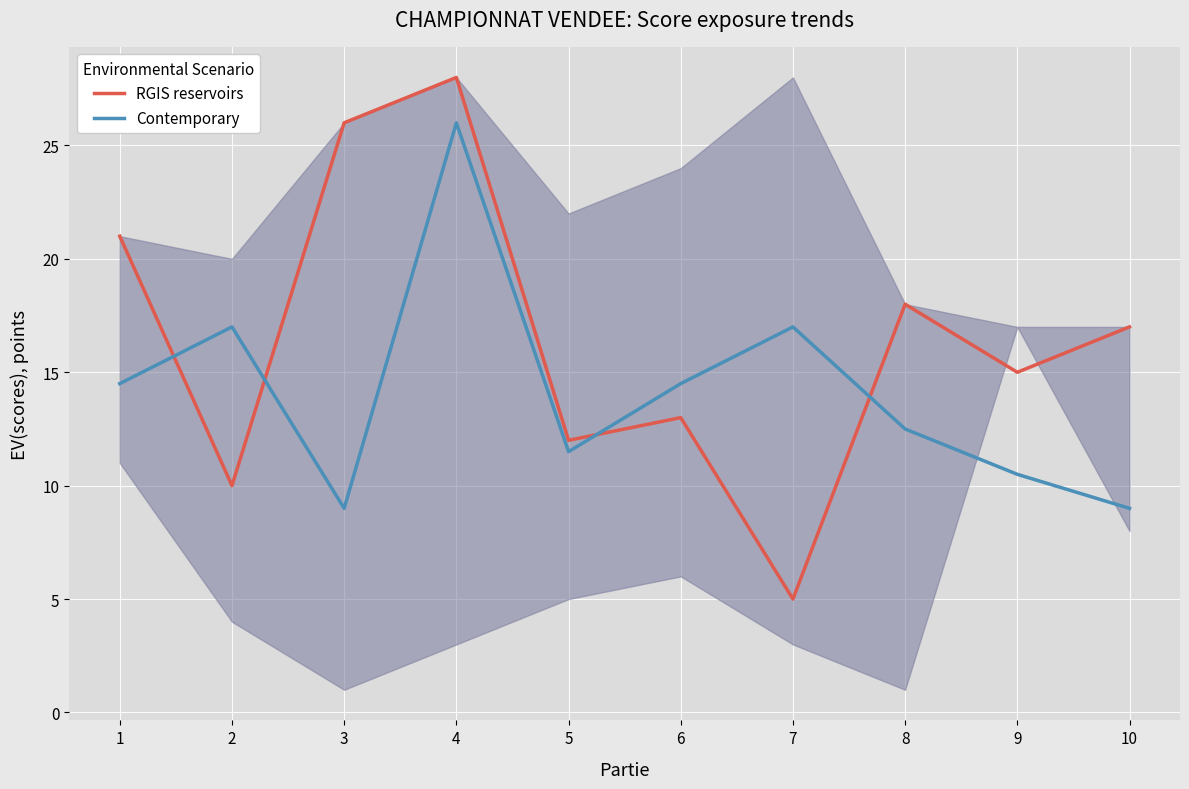

List the labels in order of Contemporary value, smallest first.

3, 10, 9, 5, 8, 1, 6, 2, 7, 4